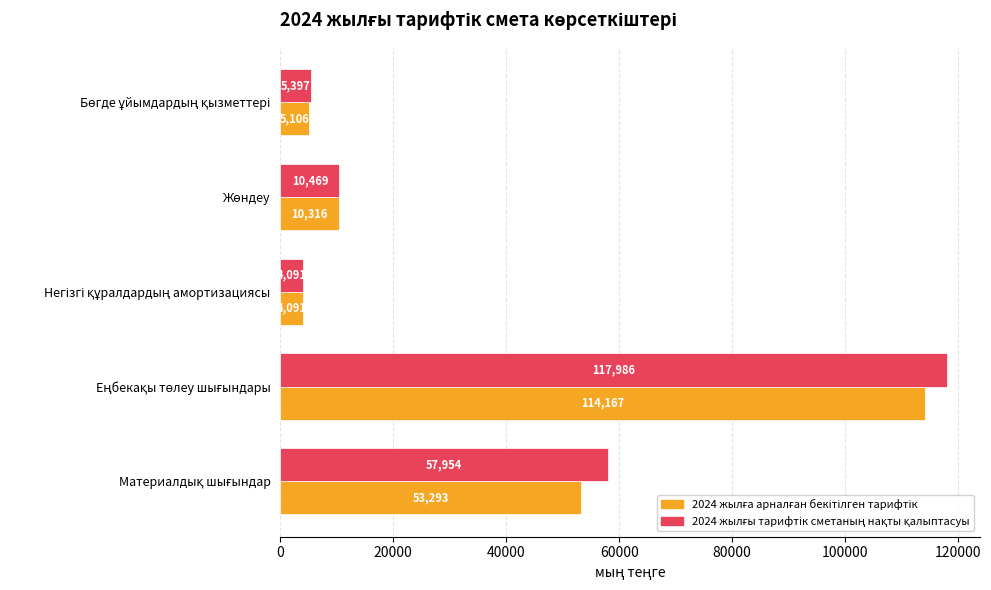

What is the minimum value shown in the chart?

4091.1